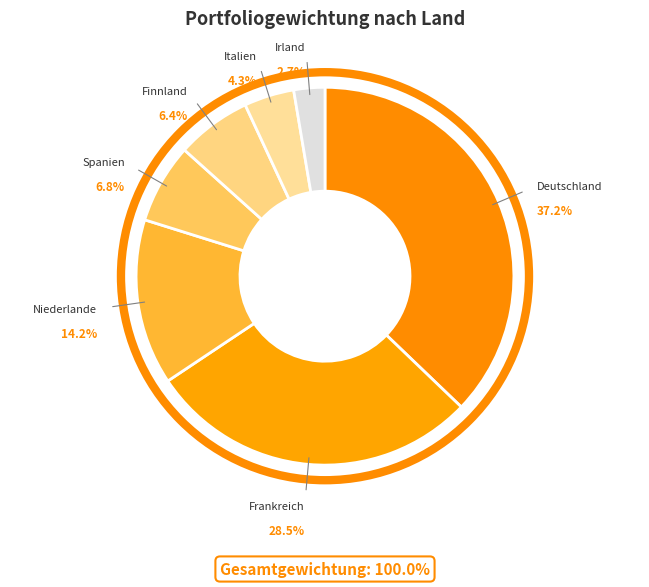

Is there any slice that represents more than half of the pie?

No